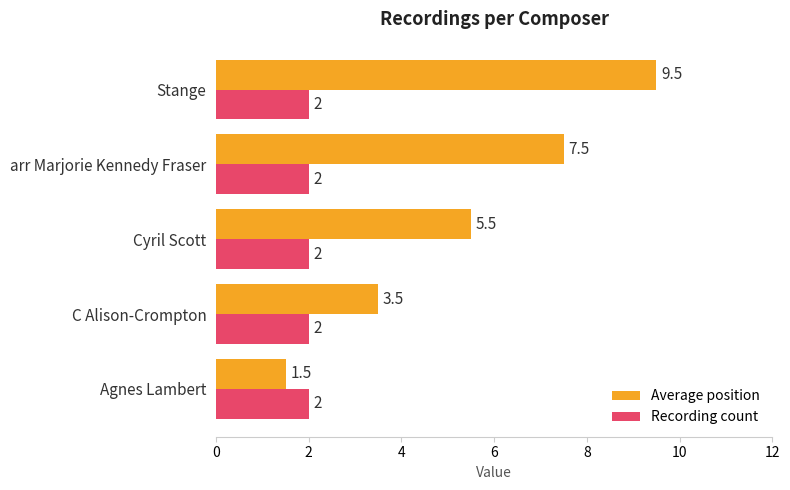

What is the maximum value for Recording count?

2.0